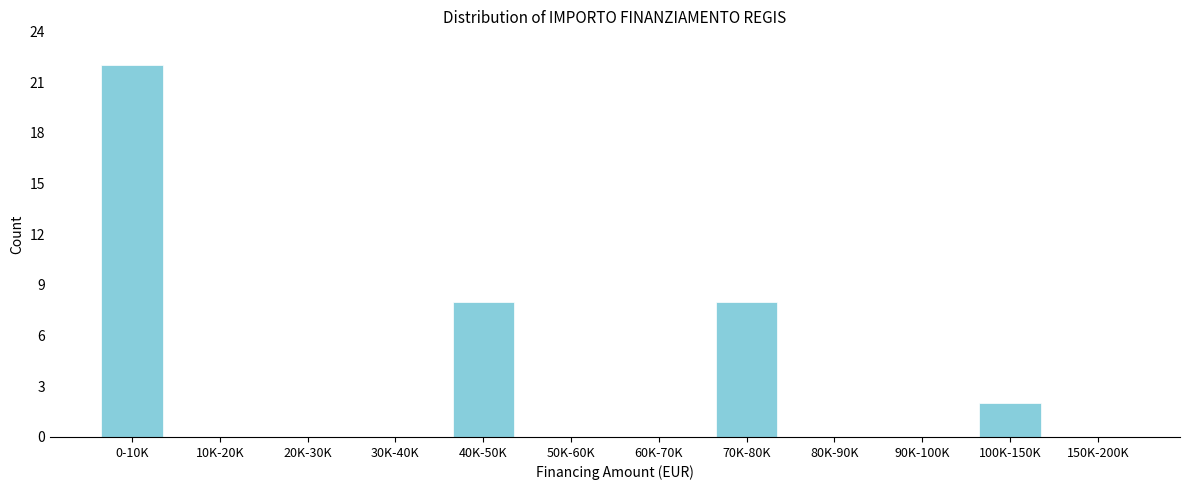

Reading left to right, list all the values displayed in this chart.

0-10K=22	10K-20K=0	20K-30K=0	30K-40K=0	40K-50K=8	50K-60K=0	60K-70K=0	70K-80K=8	80K-90K=0	90K-100K=0	100K-150K=2	150K-200K=0